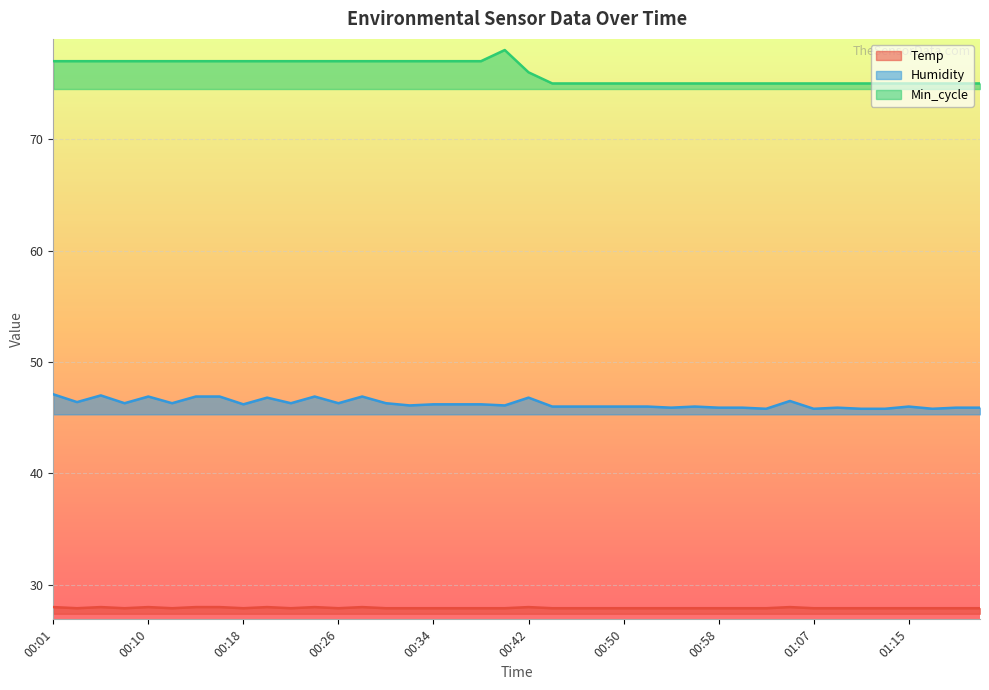

Is the value of Temp at 00:32 greater than the value of Min_cycle at 00:18?

No